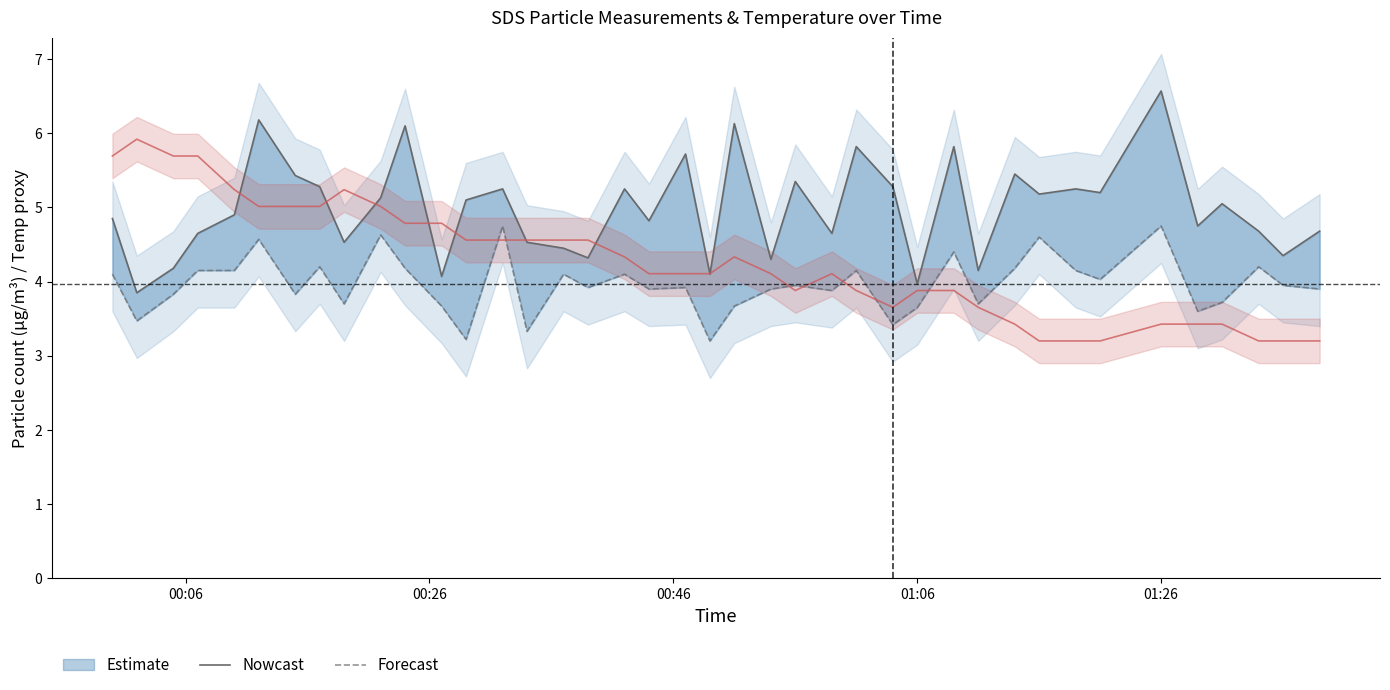

Reading right to left, list all the values displayed in this chart.

SDS_P1 (upper): 4.7	4.3	4.7	5.0	4.8	6.6	5.2	5.2	5.2	5.5	4.2	5.8	4.0	5.3	5.8	4.7	5.3	4.3	6.1	4.1	5.7	4.8	5.2	4.3	4.5	4.5	5.2	5.1	4.1	6.1	5.1	4.5	5.3	5.4	6.2	4.9	4.7	4.2	3.9	4.8
SDS_P2 (lower): 3.9	4.0	4.2	3.7	3.6	4.8	4.0	4.2	4.6	4.2	3.7	4.4	3.6	3.4	4.2	3.9	4.0	3.9	3.7	3.2	3.9	3.9	4.1	3.9	4.1	3.3	4.8	3.2	3.7	4.2	4.6	3.7	4.2	3.8	4.6	4.2	4.2	3.8	3.5	4.1
Temp (norm.): 3.2	3.2	3.2	3.4	3.4	3.4	3.2	3.2	3.2	3.4	3.7	3.9	3.9	3.7	3.9	4.1	3.9	4.1	4.3	4.1	4.1	4.1	4.3	4.6	4.6	4.6	4.6	4.6	4.8	4.8	5.0	5.2	5.0	5.0	5.0	5.2	5.7	5.7	5.9	5.7